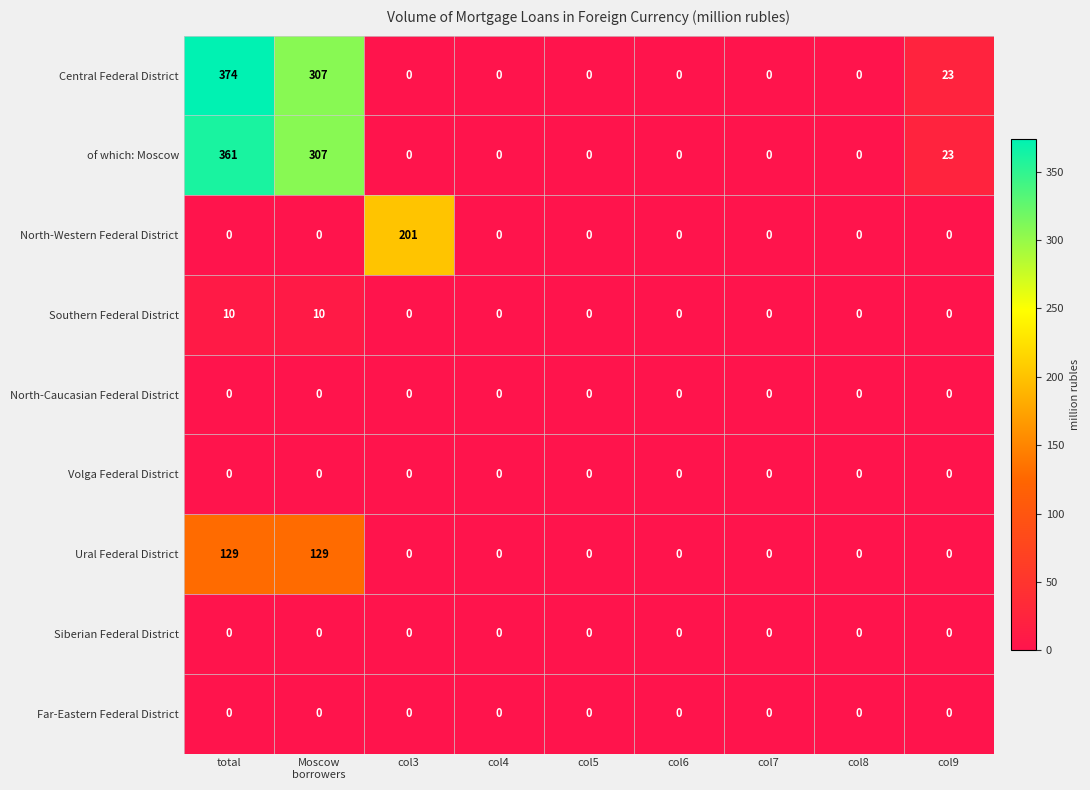

What is the average value of the Central Federal District series?

78